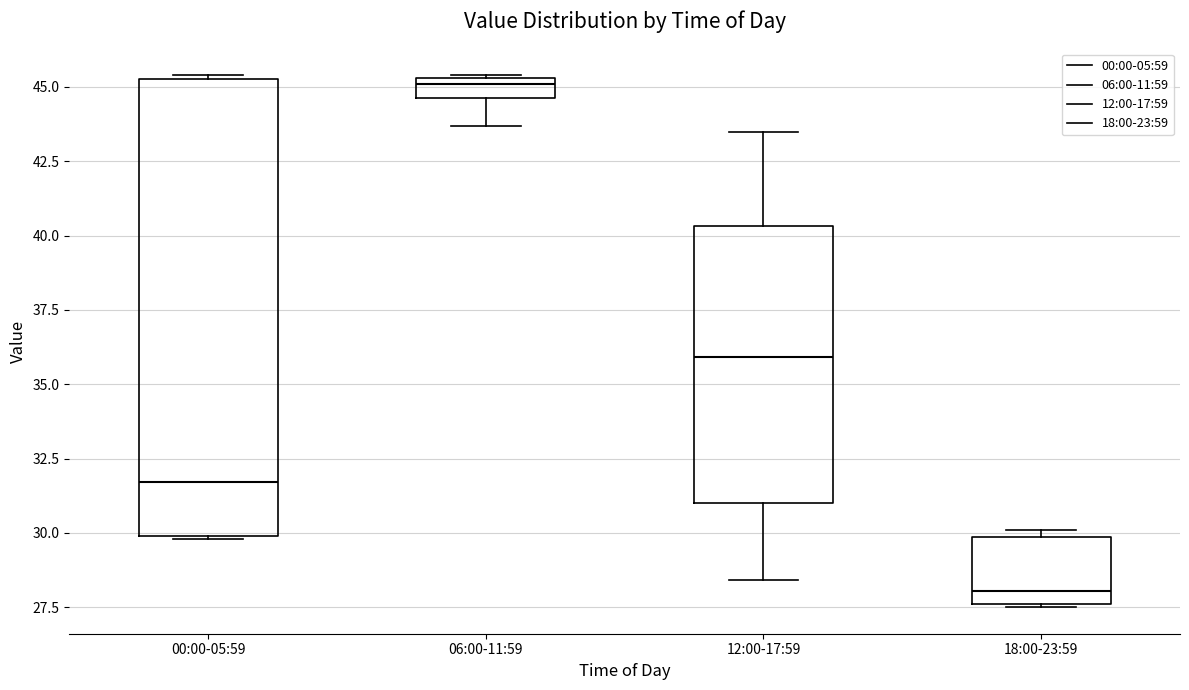

Where does the lower whisker of the box for 12:00-17:59 end on the y-axis? The values are not printed on the chart, so give them approximately, as read against the axis.

28.5